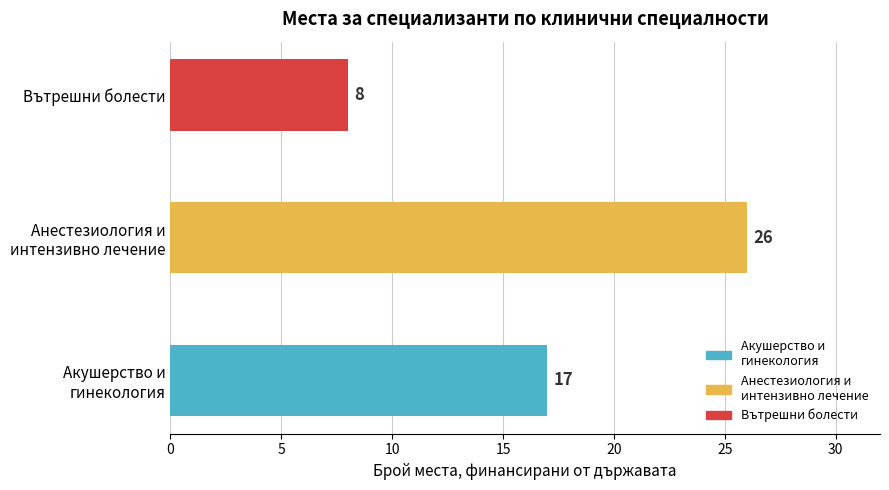

The chart shows a value of 8 at Вътрешни болести. True or false?

True